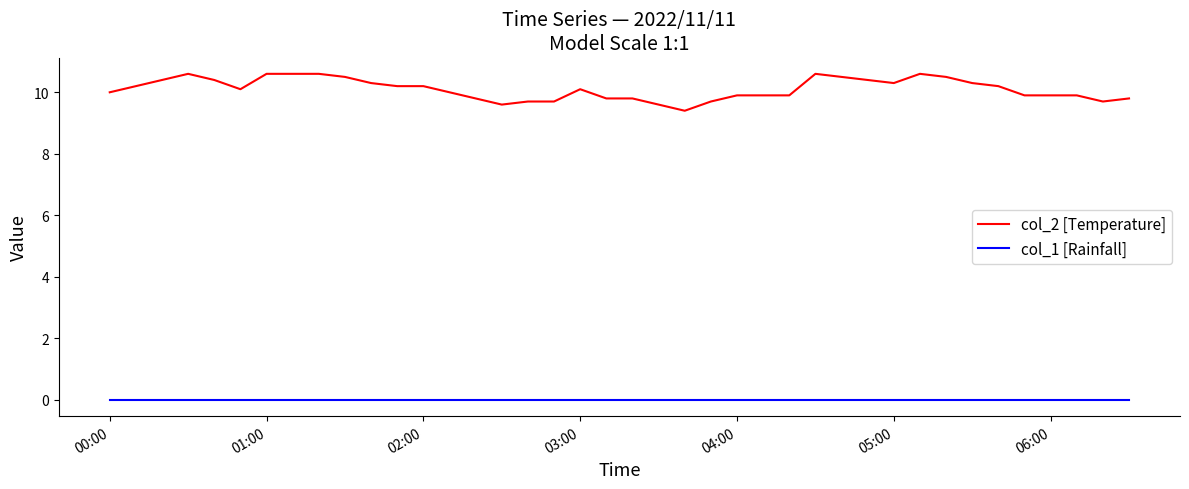

List the series in order of their overall mean, highest first.

col_2 [Temperature], col_1 [Rainfall]